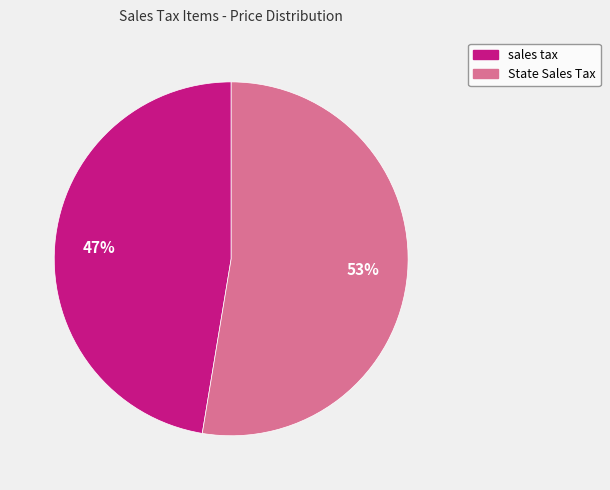

How many slices are in this pie chart?

2